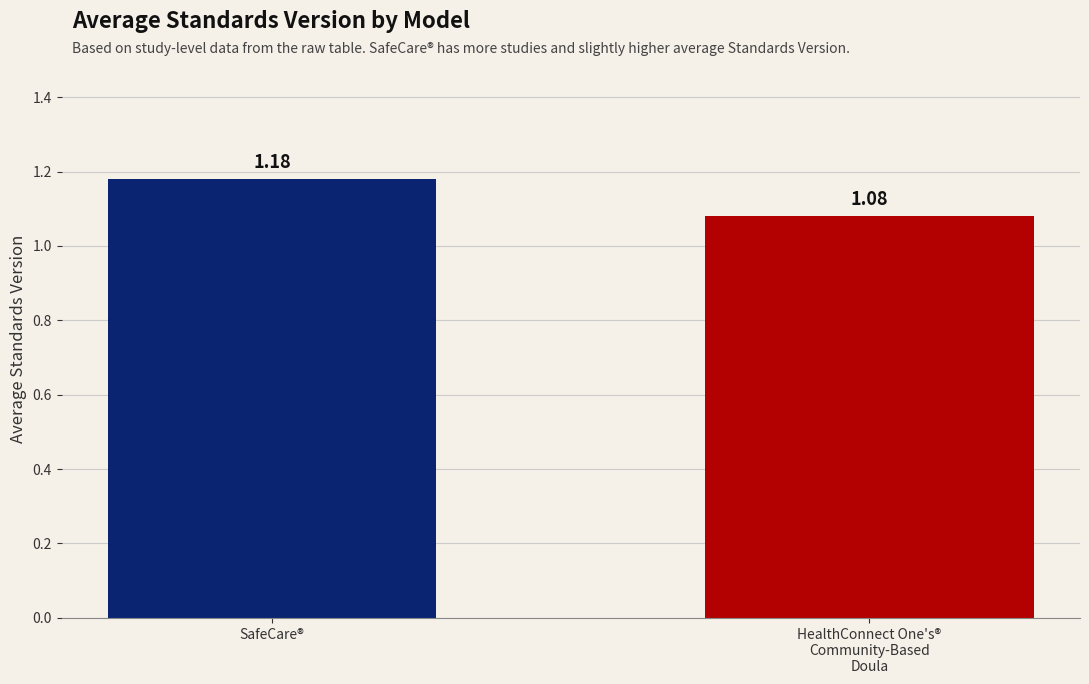

At which category does the chart reach its peak across all series?

SafeCare®